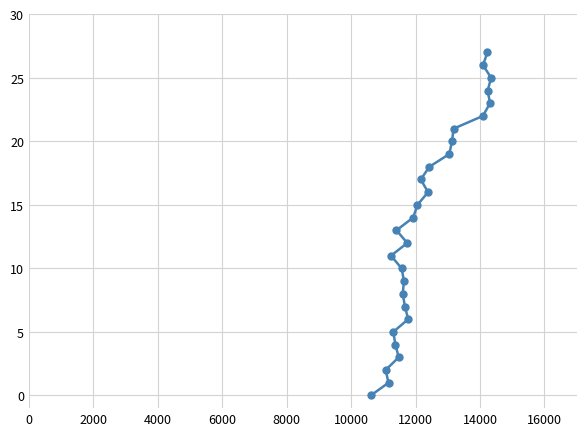

What is the difference between the second highest and minimum values?

26